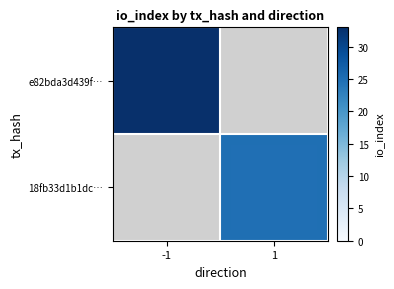

Count the number of categories in the chart.

2